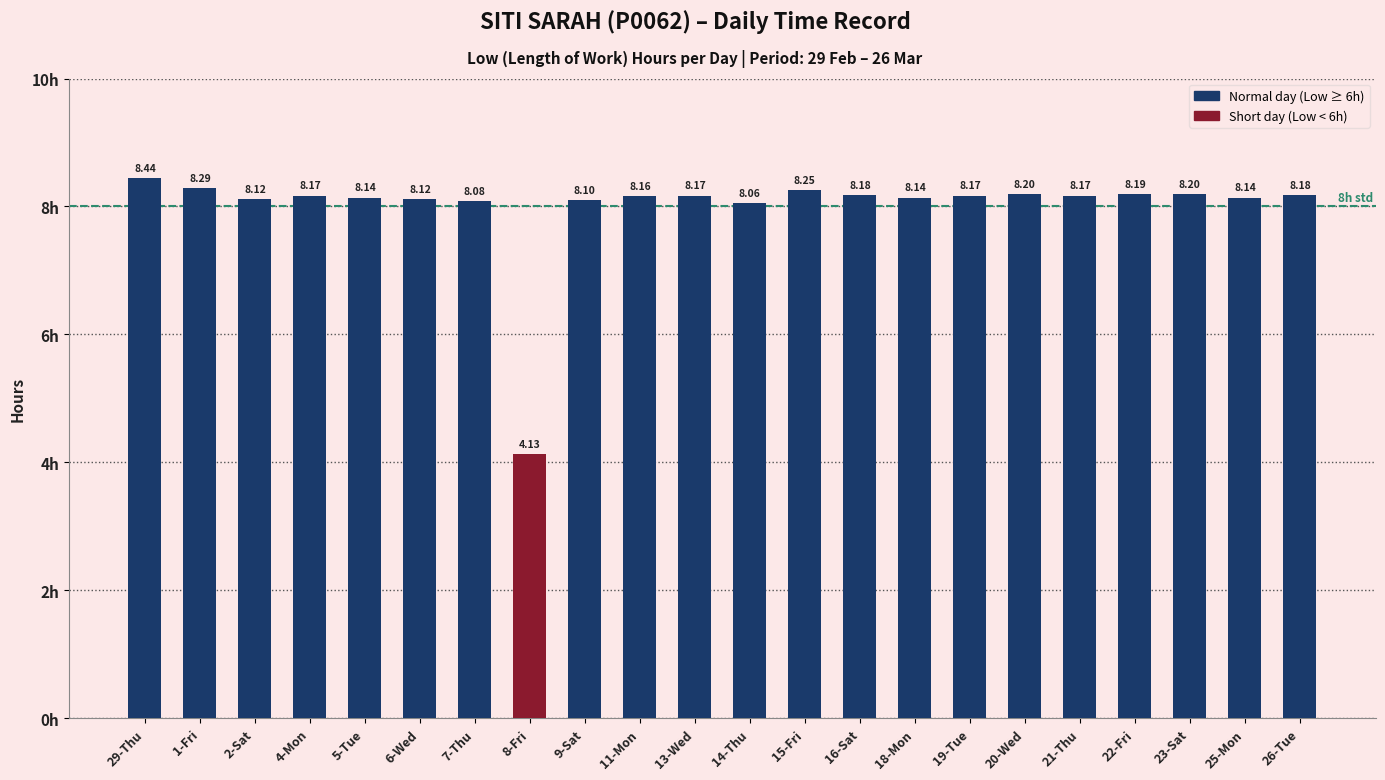

What is the label of the 7th bar from the left?

7-Thu